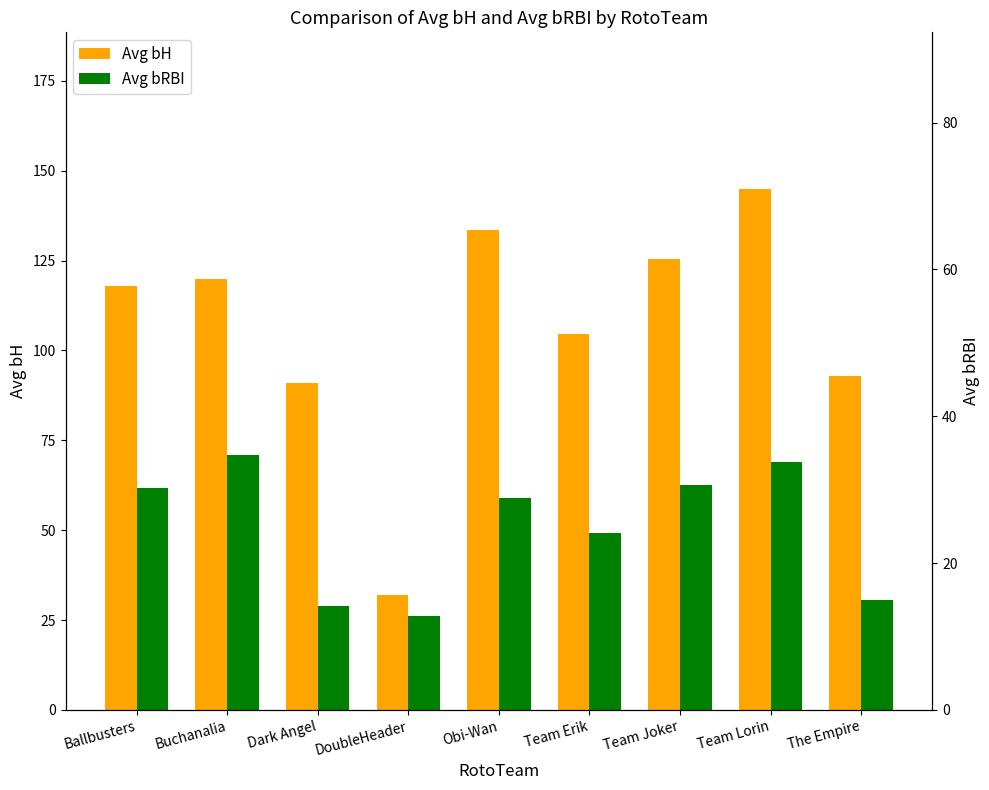

The value of Avg bRBI at Buchanalia is 71.0. True or false?

True